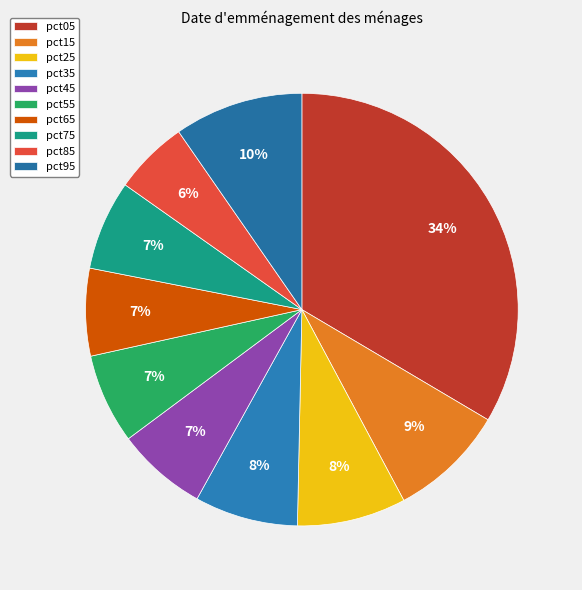

Do pct15 and pct05 together represent more than half of the pie?

No